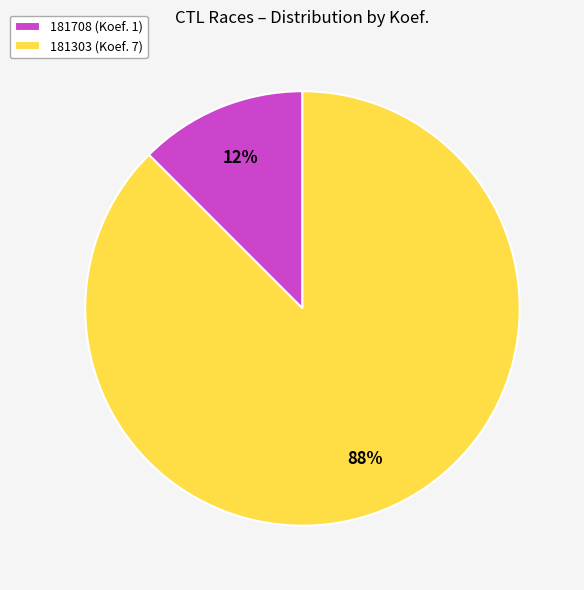

Which slice represents more than half of the pie?

181303